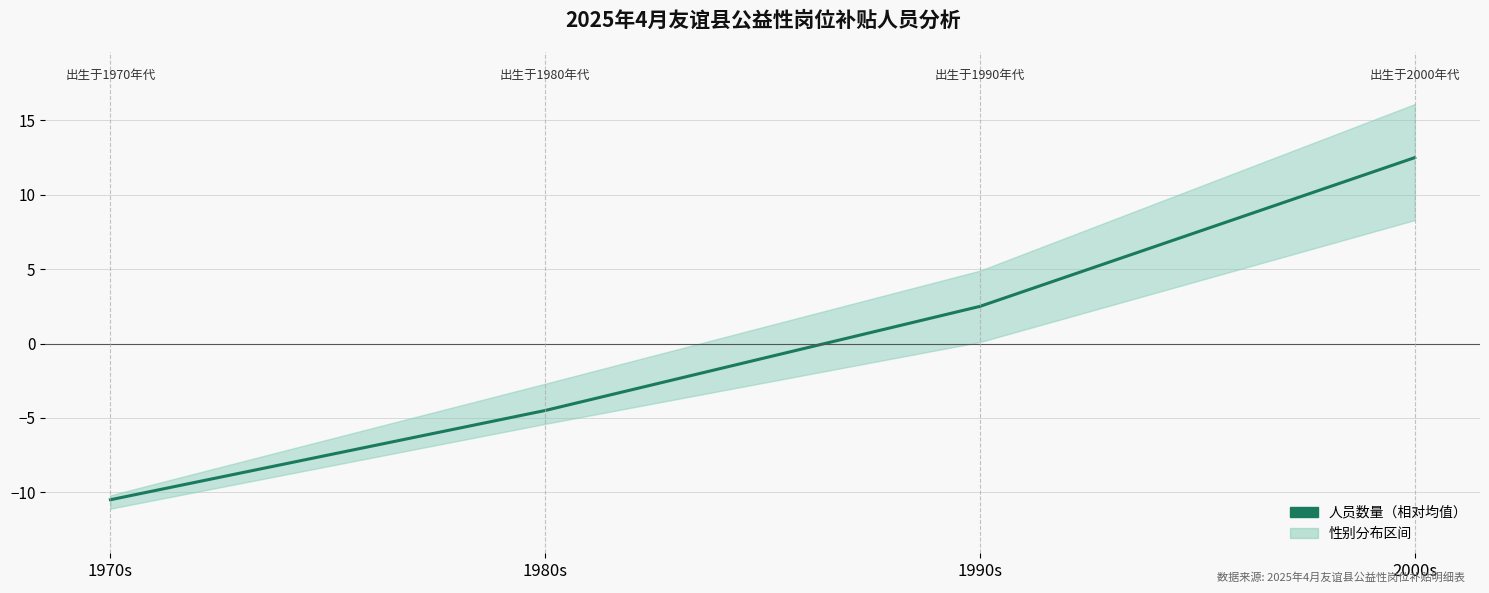

What is the difference between the maximum and minimum values?

23.0